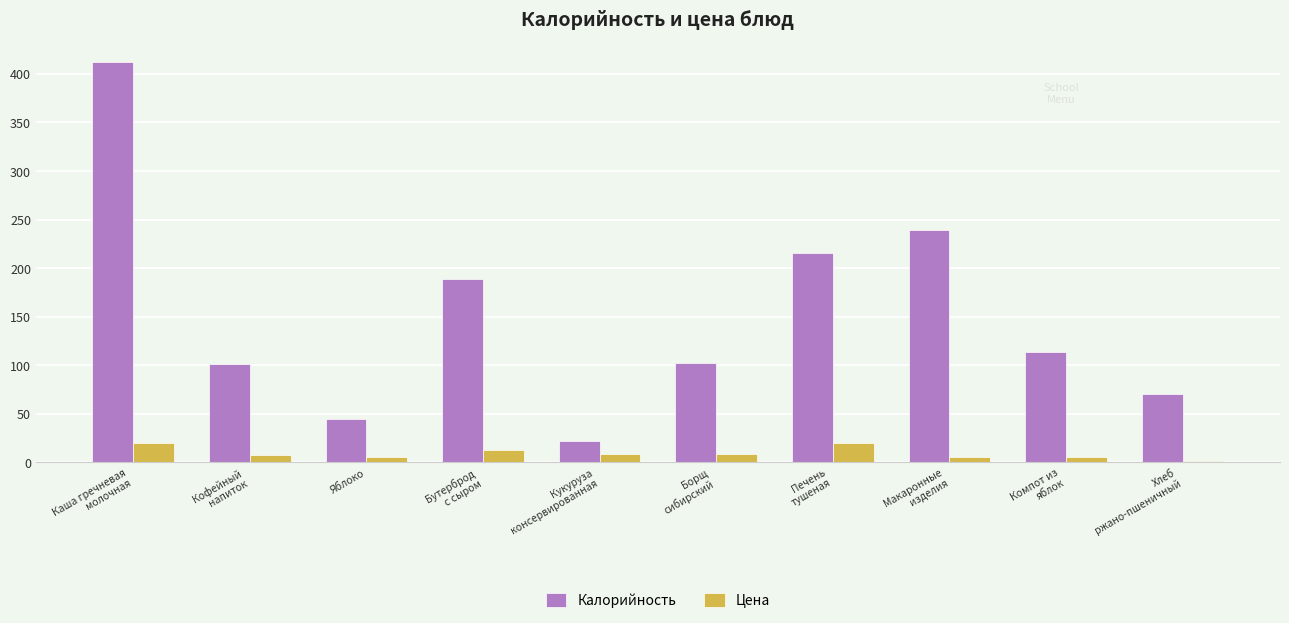

Count the number of categories in the chart.

10